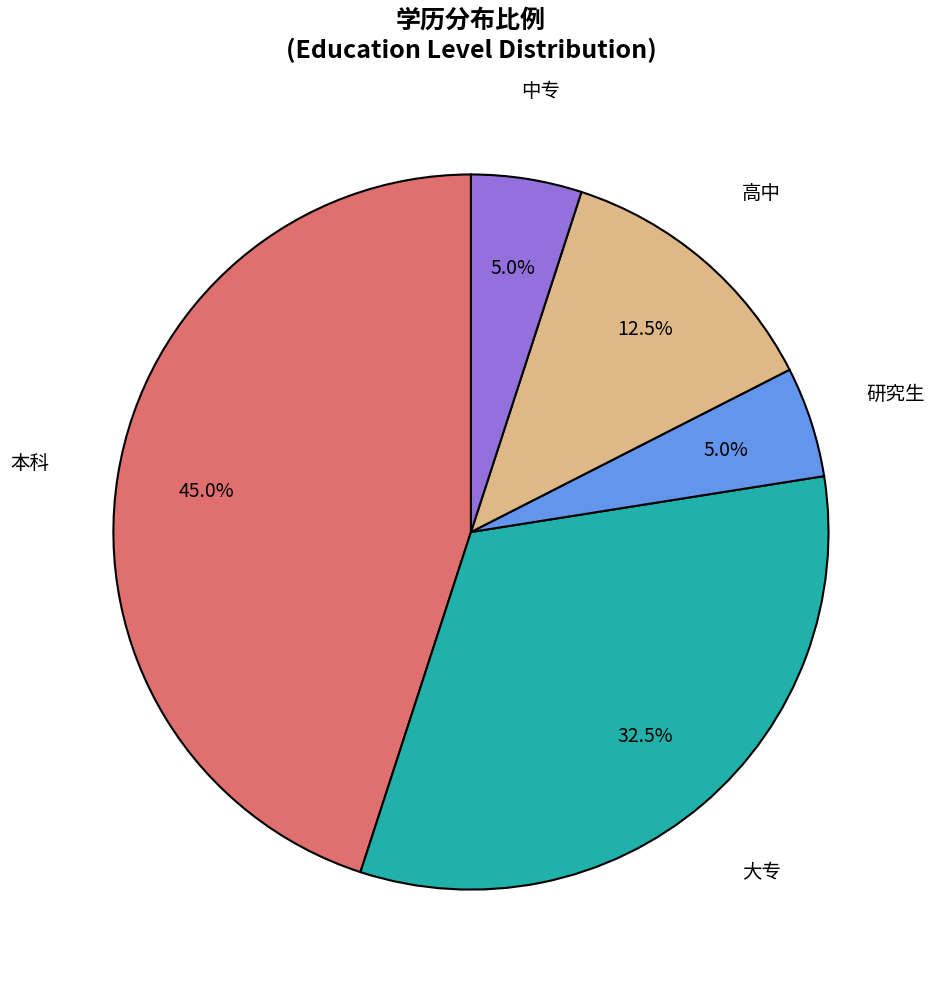

Does 高中 account for over 50% of the chart?

No